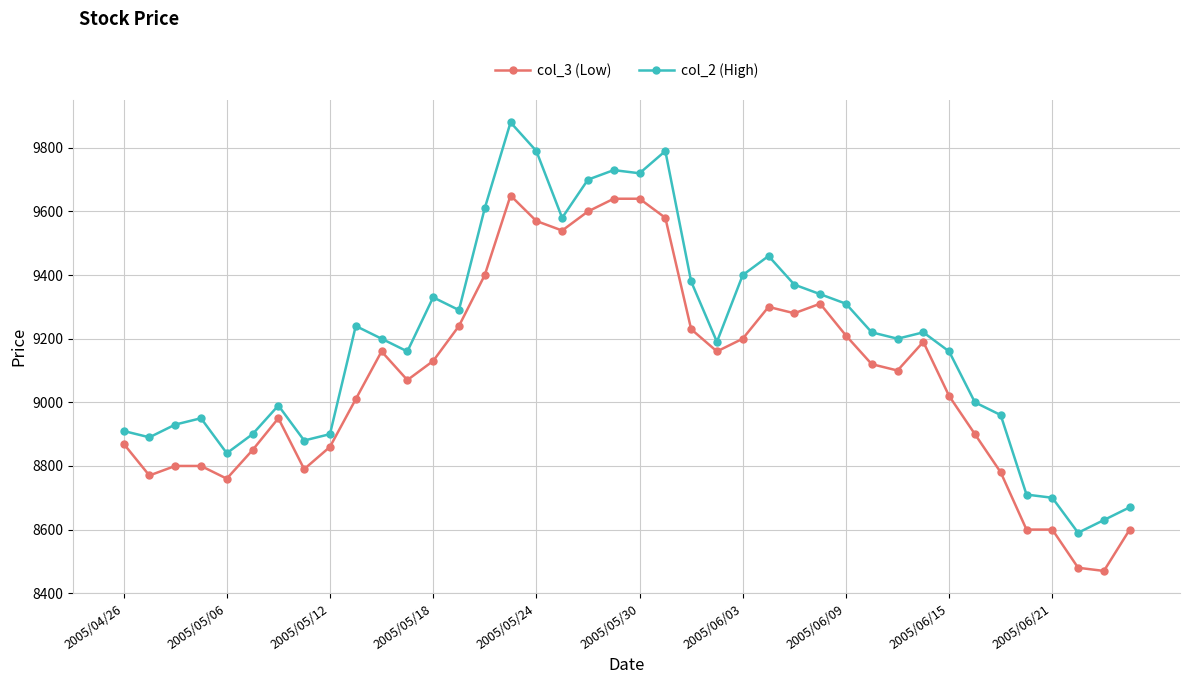

Reading left to right, extract all data points from this chart.

col_3 (Low): 8870	8770	8800	8800	8760	8850	8950	8790	8860	9010	9160	9070	9130	9240	9400	9650	9570	9540	9600	9640	9640	9580	9230	9160	9200	9300	9280	9310	9210	9120	9100	9190	9020	8900	8780	8600	8600	8480	8470	8600
col_2 (High): 8910	8890	8930	8950	8840	8900	8990	8880	8900	9240	9200	9160	9330	9290	9610	9880	9790	9580	9700	9730	9720	9790	9380	9190	9400	9460	9370	9340	9310	9220	9200	9220	9160	9000	8960	8710	8700	8590	8630	8670